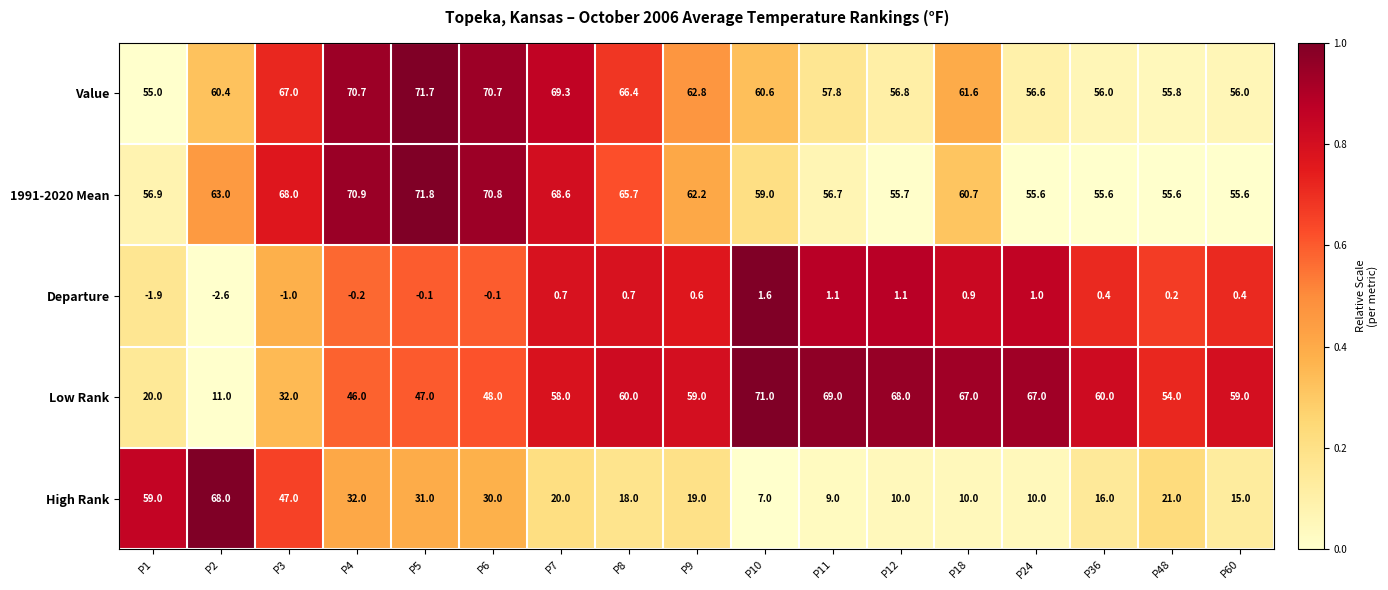

At which category does the chart reach its peak across all series?

P5